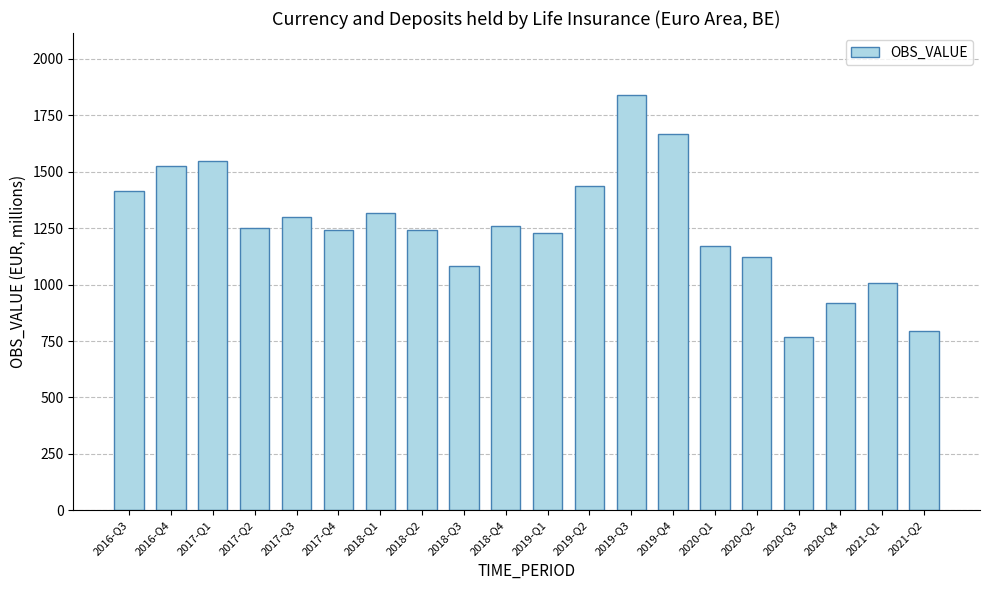

What is the difference between the maximum and minimum values?

1069.7